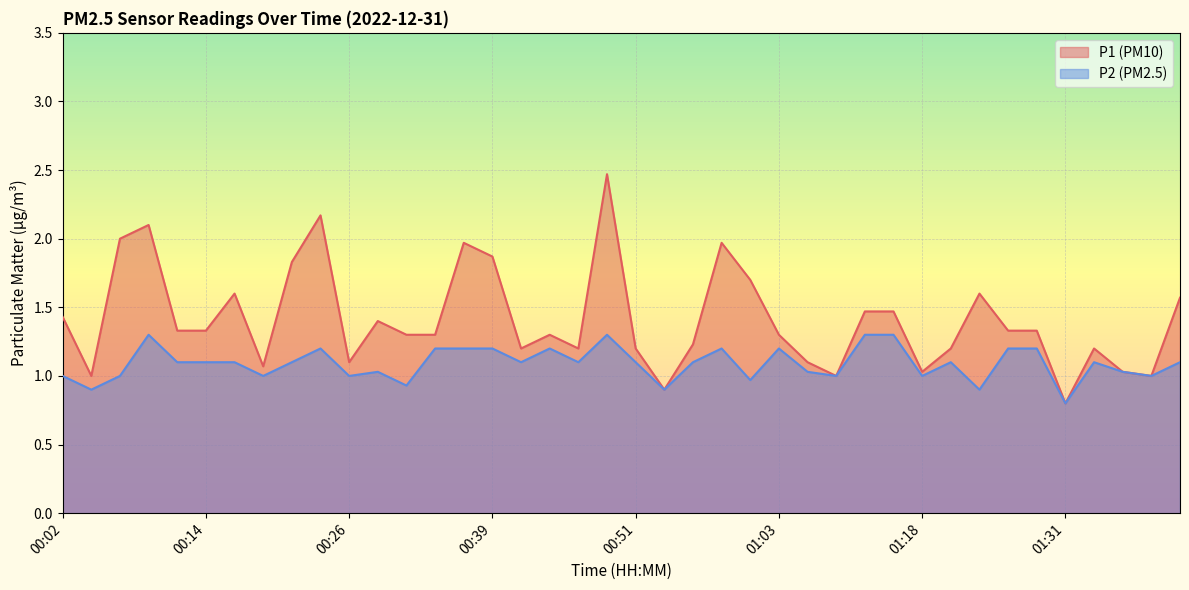

What position from the right is 00:31?

28